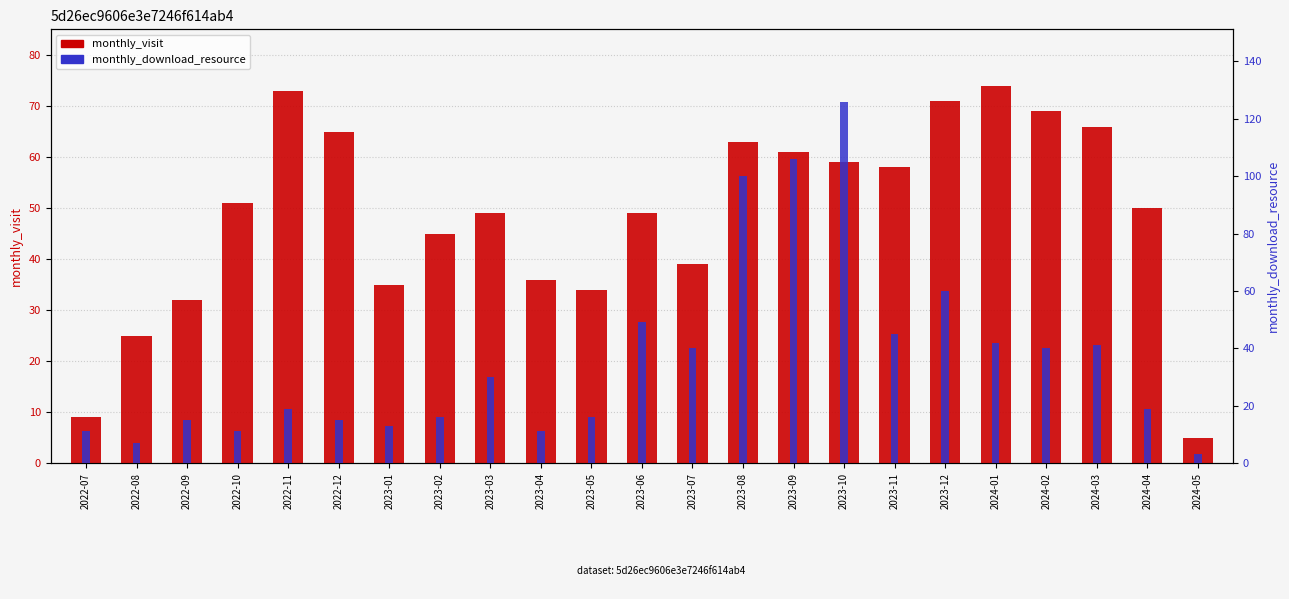

What is the sum of the monthly_visit values at 2024-01 and 2023-06?

123